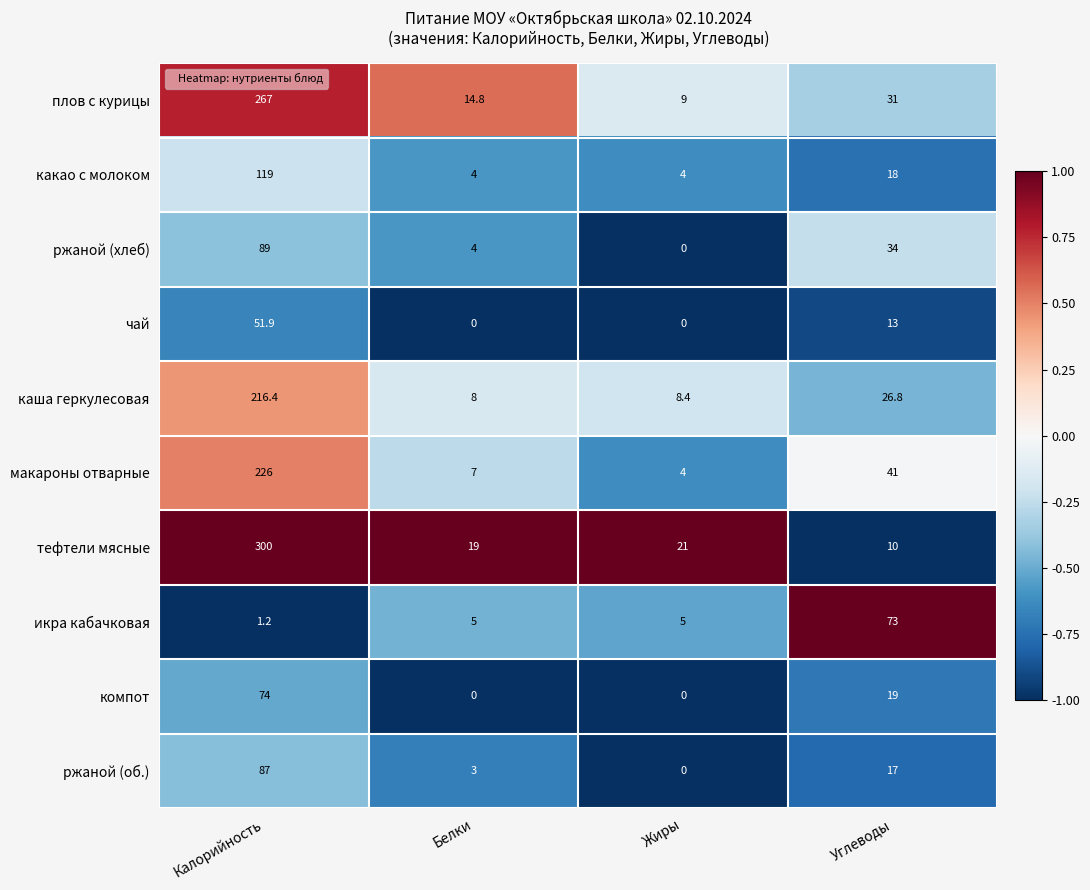

What is the difference between the maximum and minimum values in the чай series?

51.9